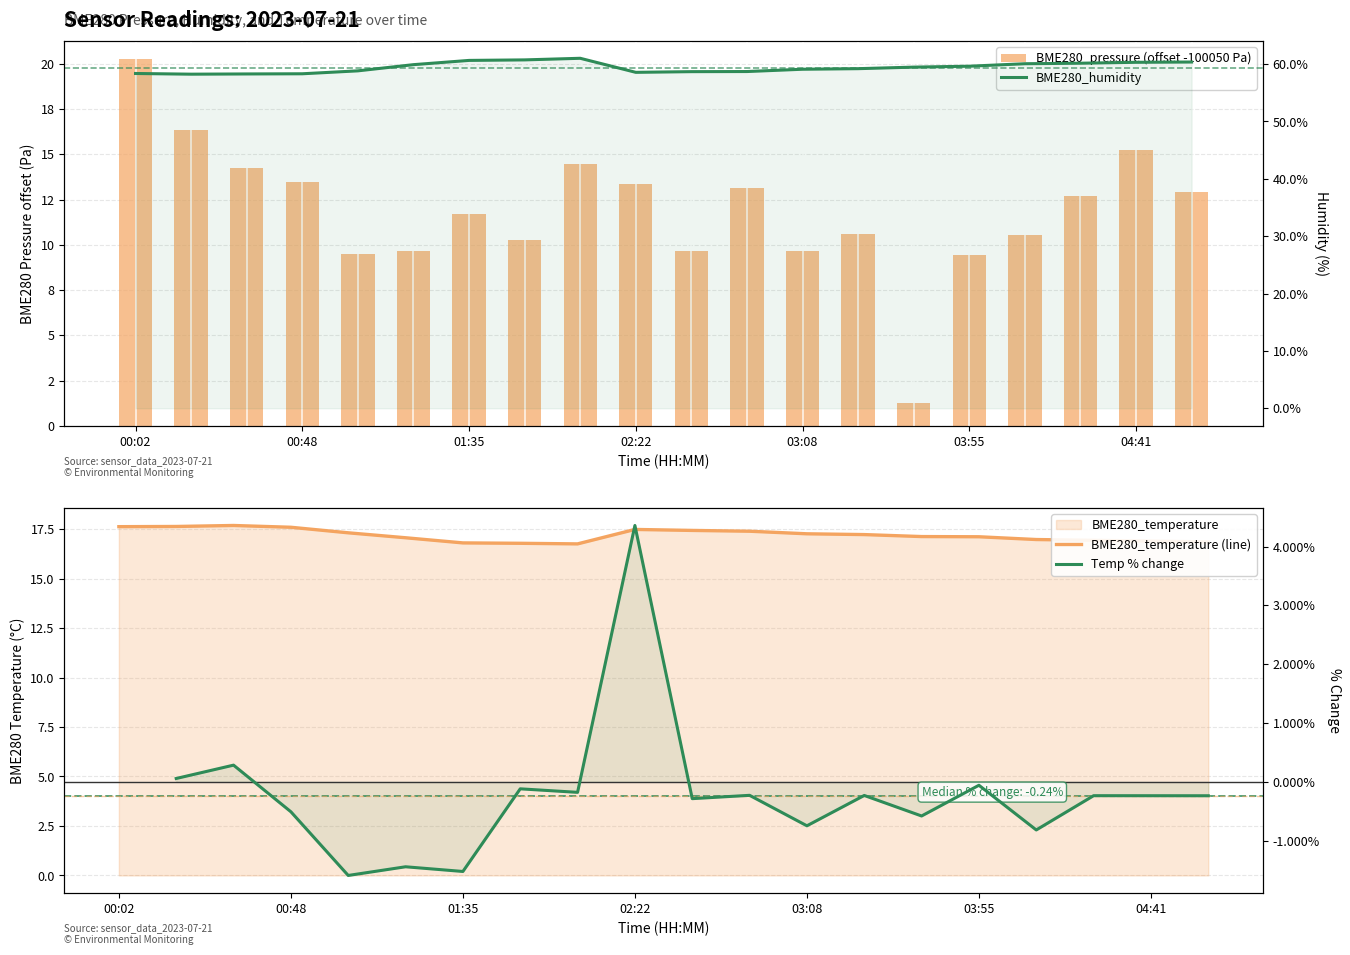

Does the chart contain any negative values?

No